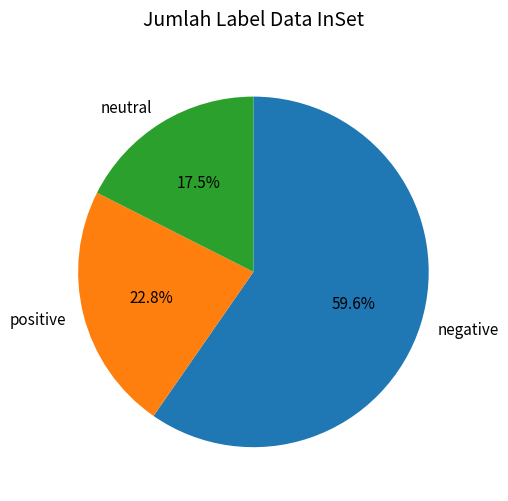

Does any single category account for the majority?

Yes